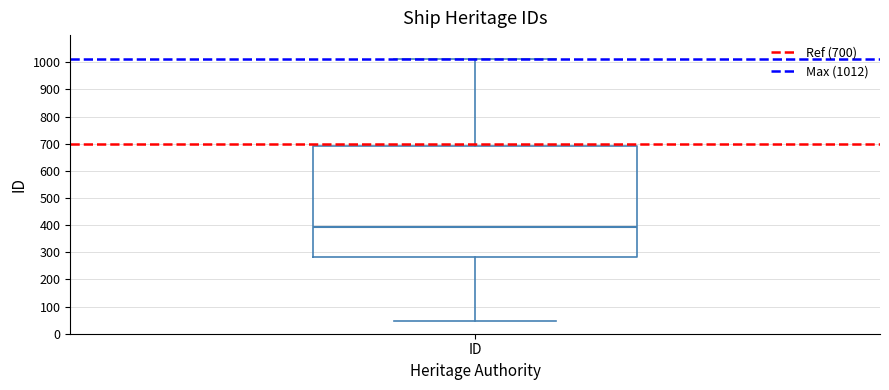

Where is the upper edge of the box for ID on the y-axis? The values are not printed on the chart, so give them approximately, as read against the axis.

690